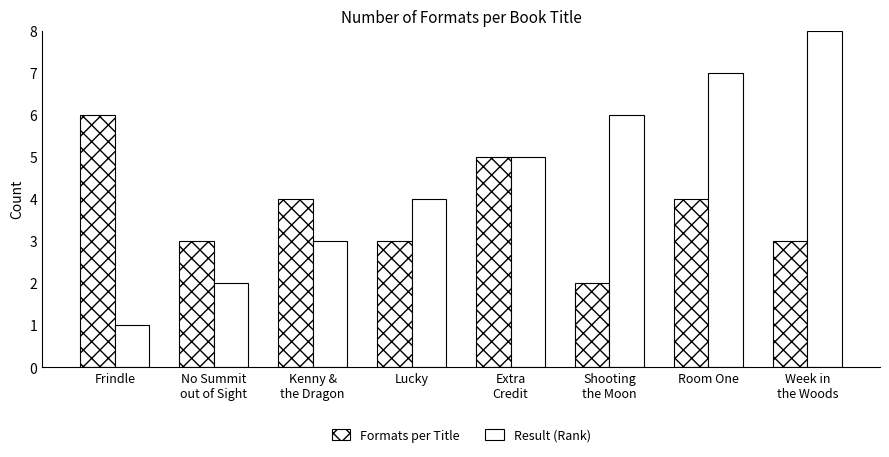

How many bars are there in each group?

2